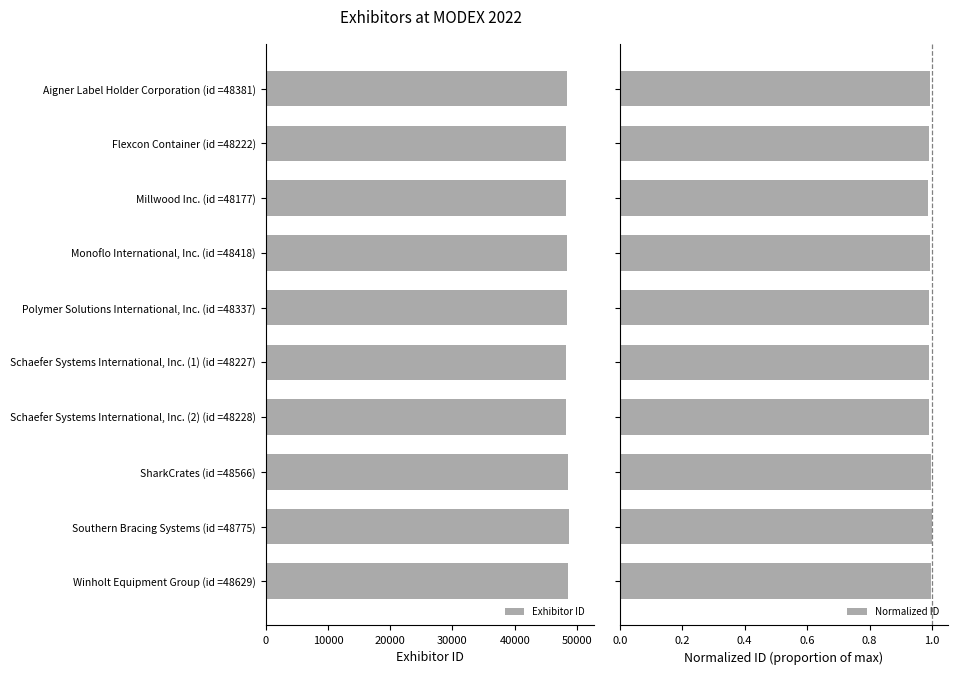

Is it true that Exhibitor ID equals 48177 at Millwood Inc. (id =48177)?

True